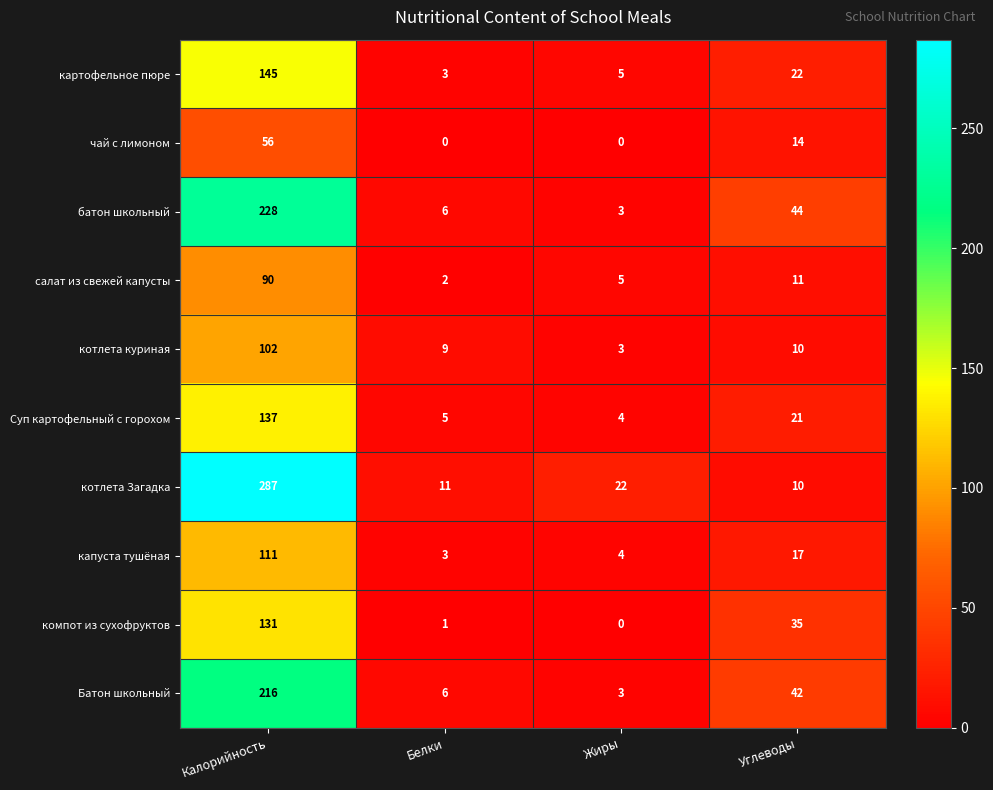

Between Жиры and Углеводы, which series saw the biggest shift?

батон школьный